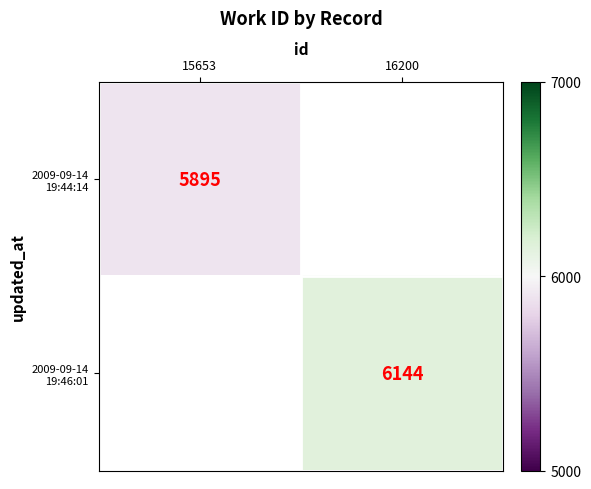

Count the number of data series in this chart.

2